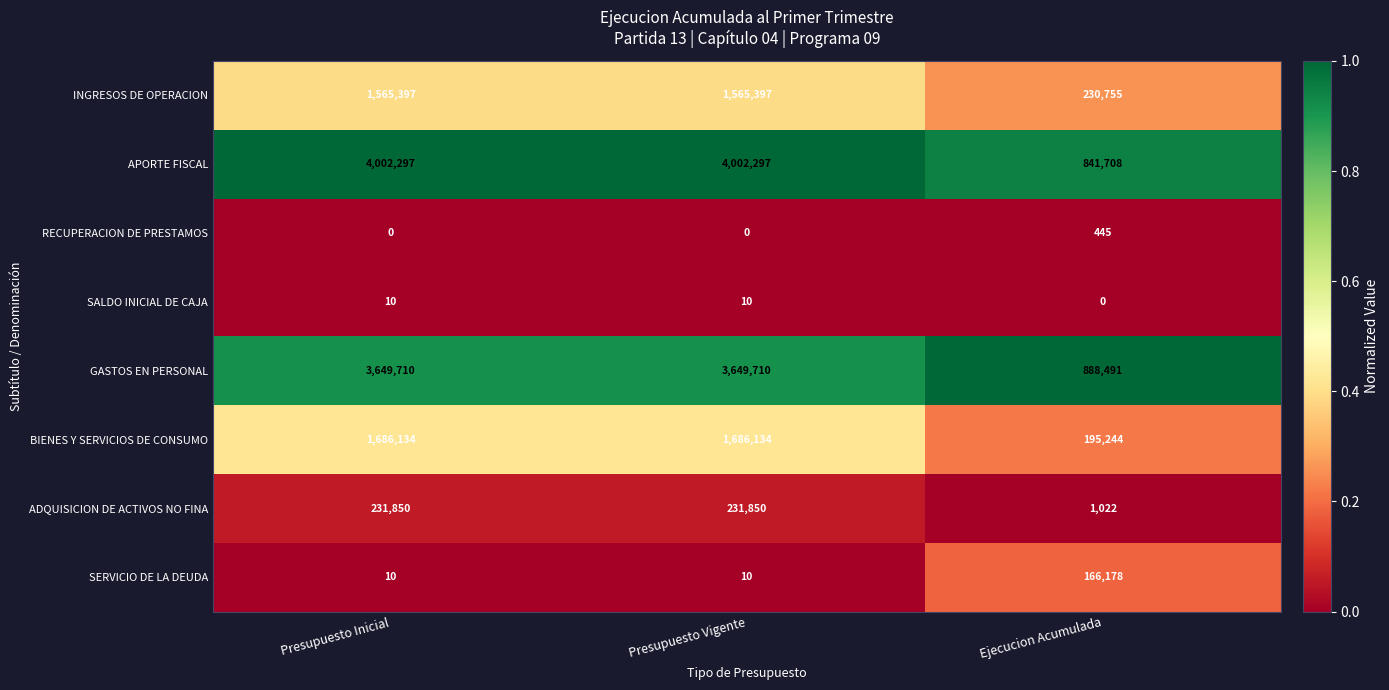

Reading left to right, transcribe all the data shown in this chart.

INGRESOS DE OPERACION: Presupuesto Inicial=1565397	Presupuesto Vigente=1565397	Ejecucion Acumulada=230755
APORTE FISCAL: Presupuesto Inicial=4002297	Presupuesto Vigente=4002297	Ejecucion Acumulada=841708
RECUPERACION DE PRESTAMOS: Presupuesto Inicial=0	Presupuesto Vigente=0	Ejecucion Acumulada=445
SALDO INICIAL DE CAJA: Presupuesto Inicial=10	Presupuesto Vigente=10	Ejecucion Acumulada=0
GASTOS EN PERSONAL: Presupuesto Inicial=3649710	Presupuesto Vigente=3649710	Ejecucion Acumulada=888491
BIENES Y SERVICIOS DE CONSUMO: Presupuesto Inicial=1686134	Presupuesto Vigente=1686134	Ejecucion Acumulada=195244
ADQUISICION DE ACTIVOS NO FINA: Presupuesto Inicial=231850	Presupuesto Vigente=231850	Ejecucion Acumulada=1022
SERVICIO DE LA DEUDA: Presupuesto Inicial=10	Presupuesto Vigente=10	Ejecucion Acumulada=166178